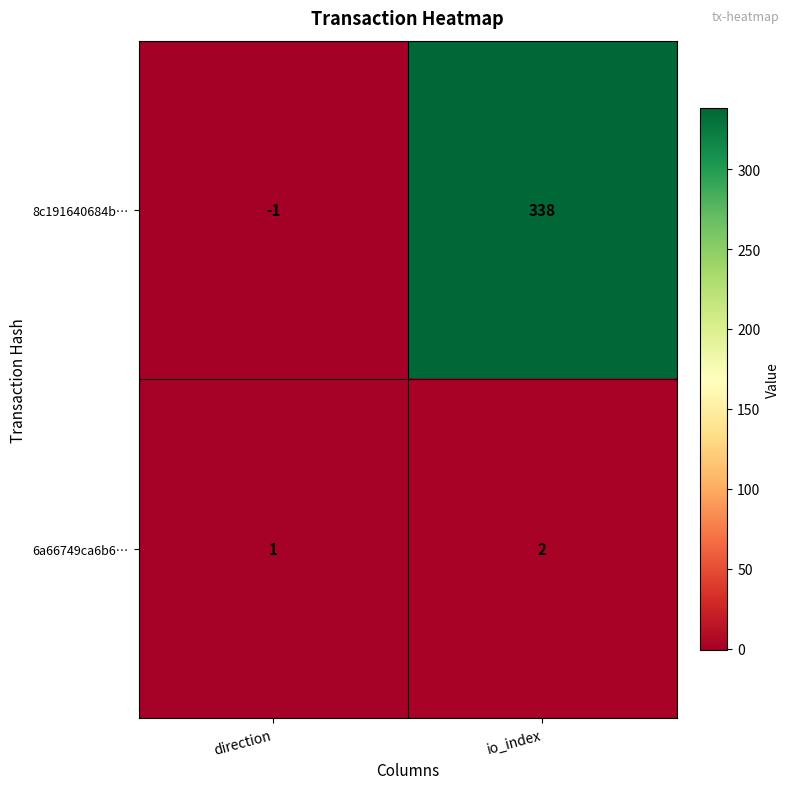

At direction, list the series in order from largest to smallest.

6a66749ca6b6…, 8c191640684b…